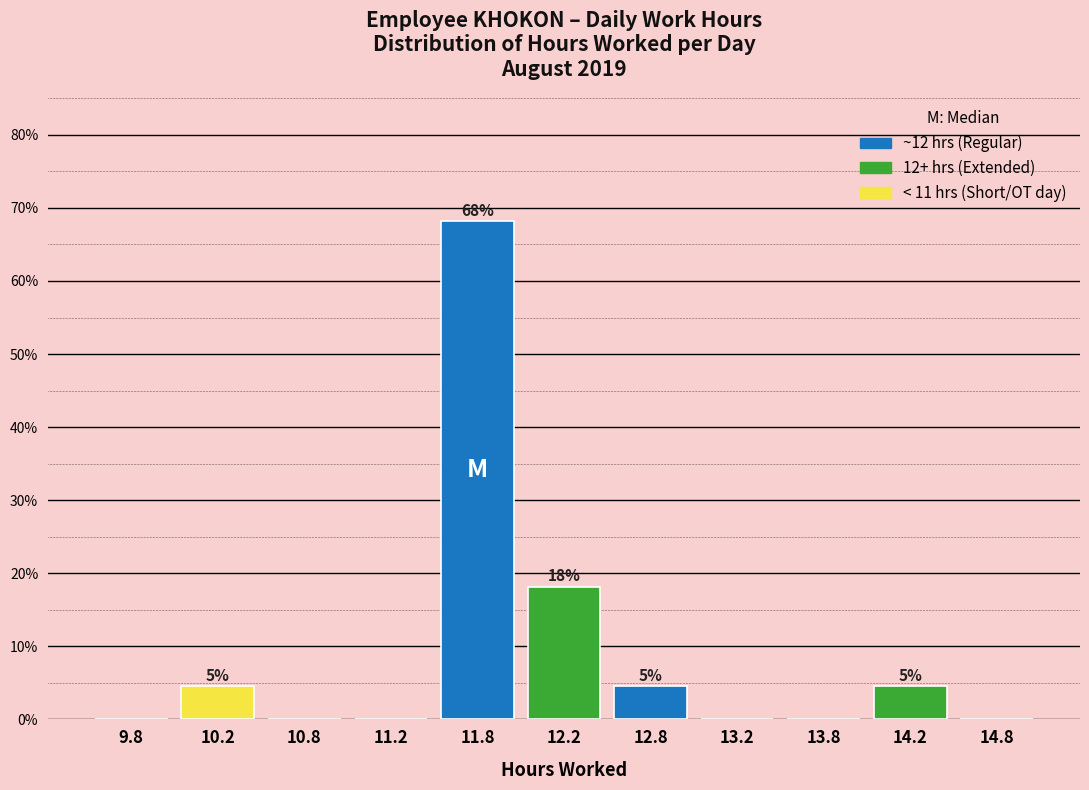

Over which range of the x-axis is the bar tallest?

11.5 to 12.0